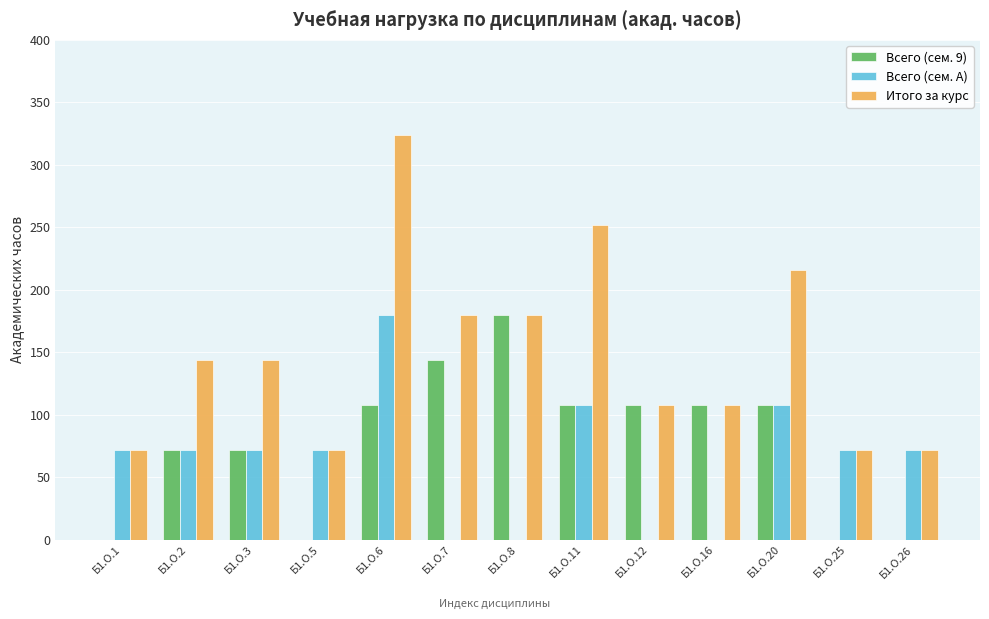

Which series has the largest range (max minus min)?

Итого за курс